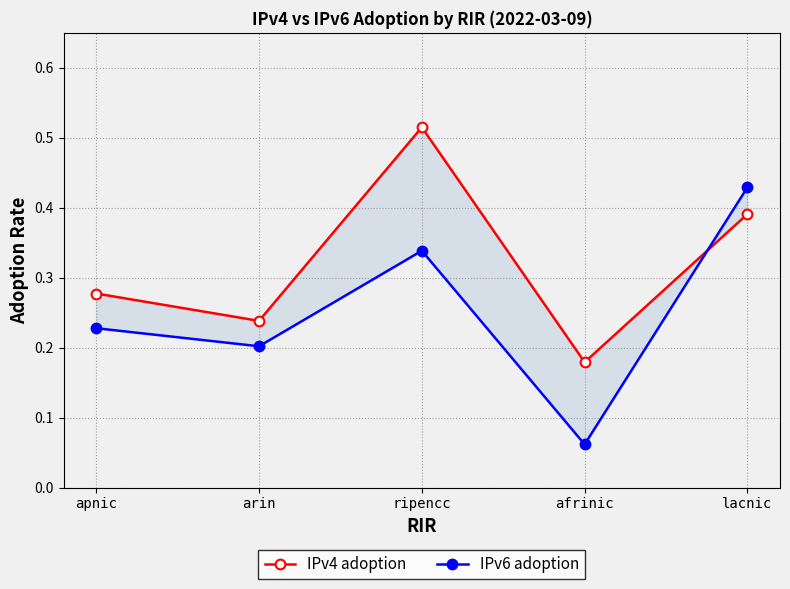

The IPv4 adoption series shows 0.5 at apnic. True or false?

False